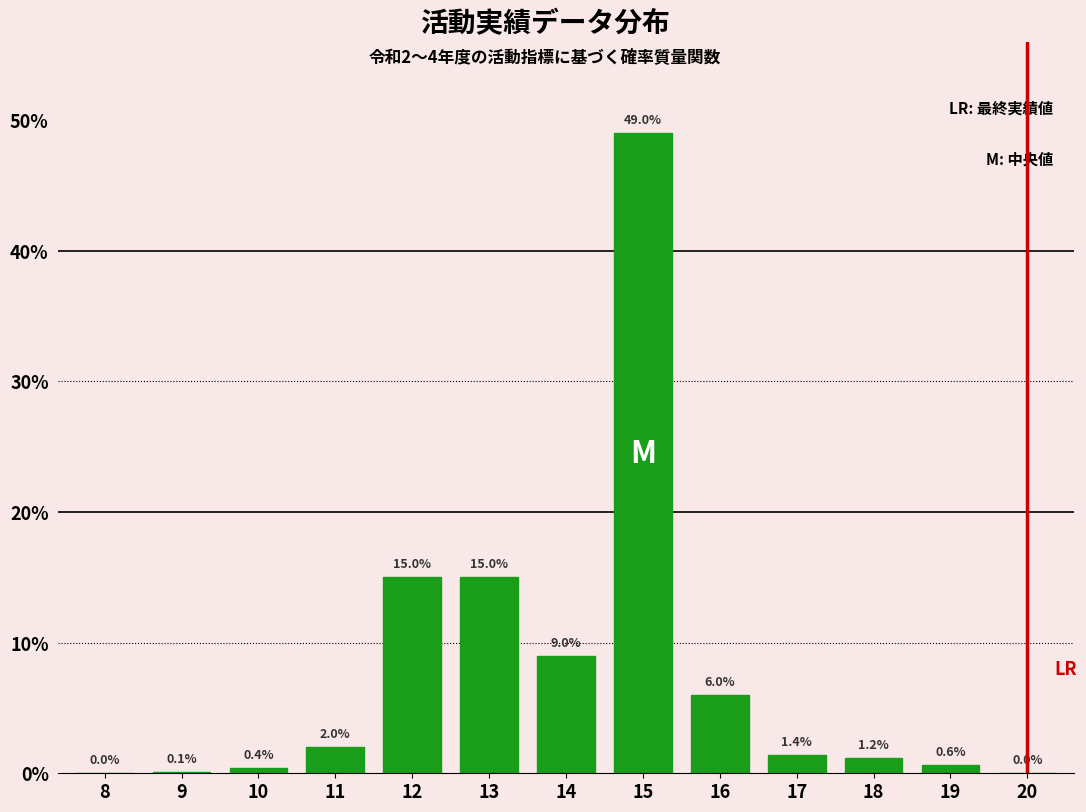

Reading left to right, transcribe all the data shown in this chart.

8=0.0	9=0.1	10=0.4	11=2.0	12=15.0	13=15.0	14=9.0	15=49.0	16=6.0	17=1.4	18=1.2	19=0.6	20=0.0